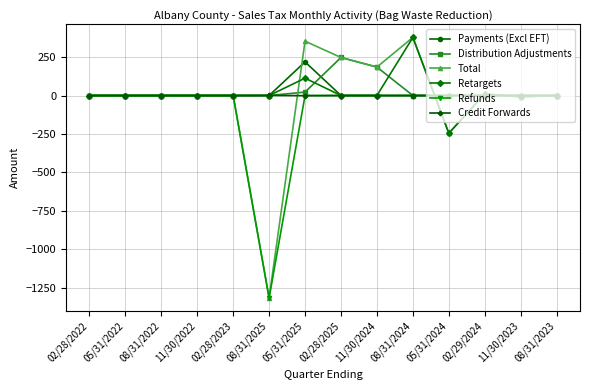

Which category has the lowest value across all series?

08/31/2025